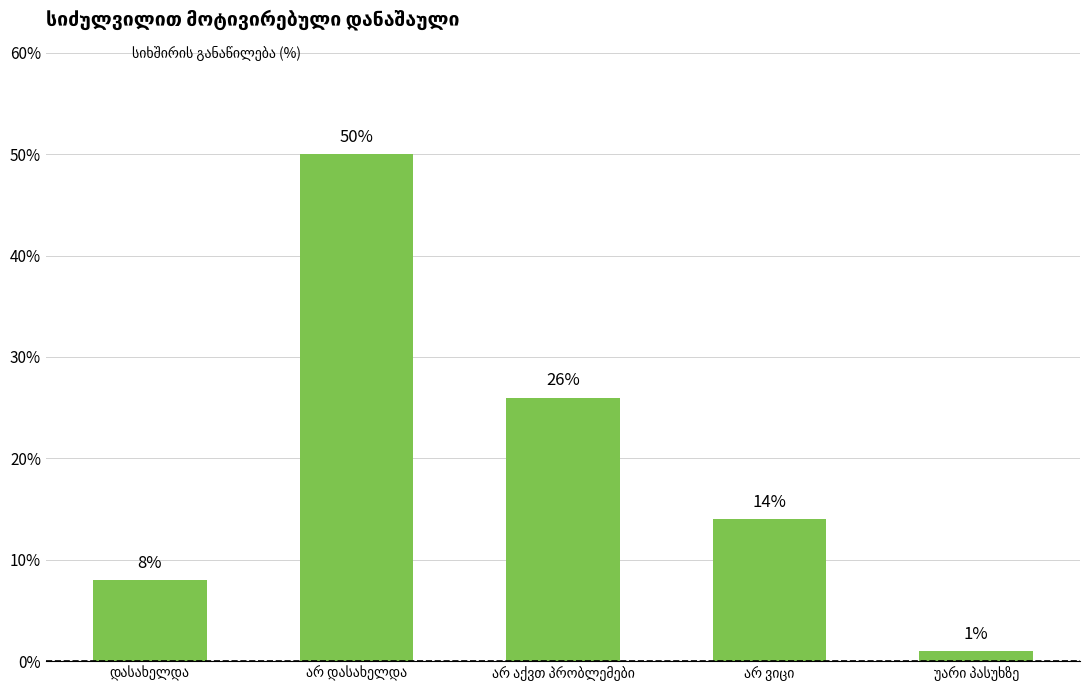

Count the values in the range 8 to 26.

3